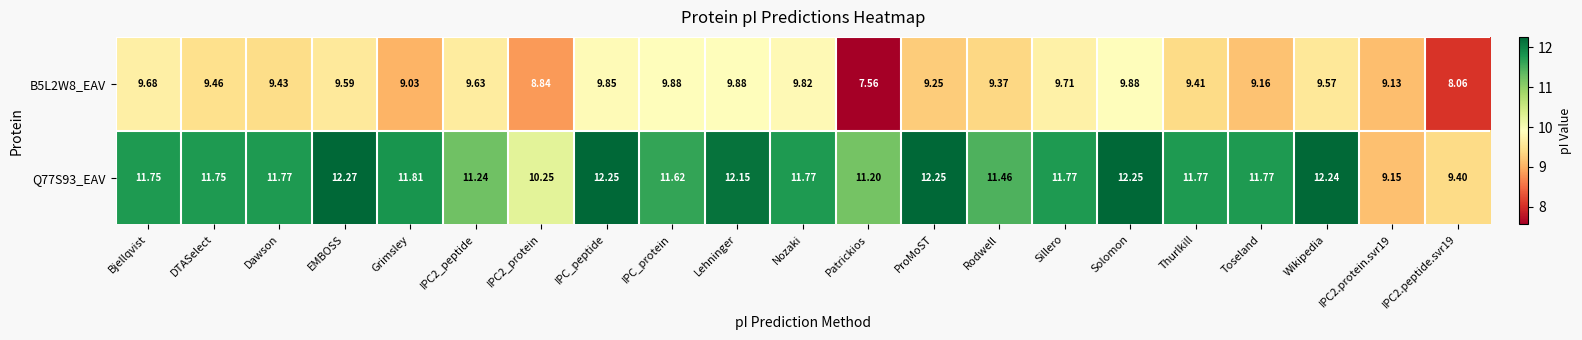

Is the value of Q77S93_EAV at Nozaki greater than the value of B5L2W8_EAV at Thurlkill?

Yes